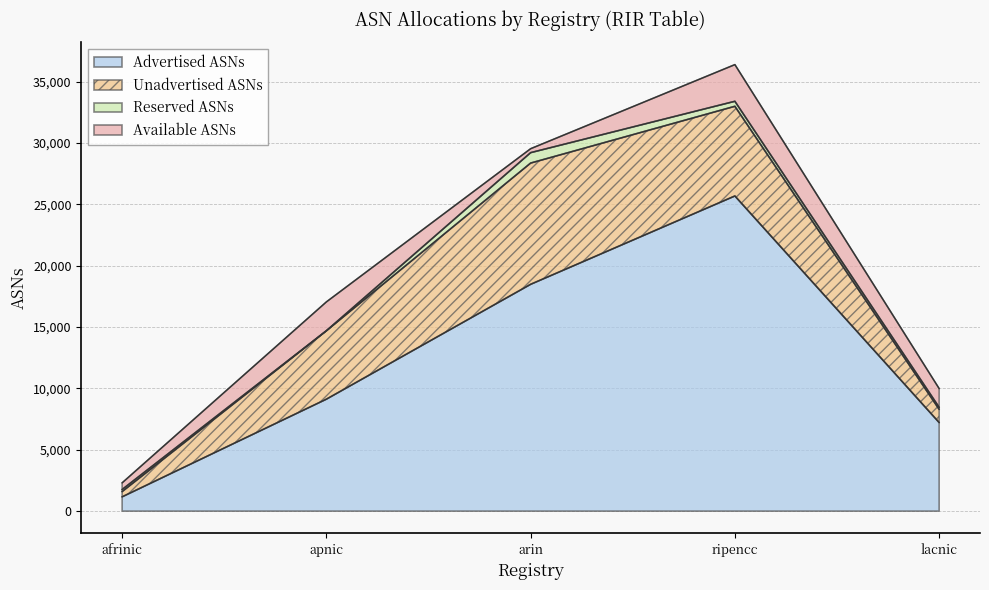

What is the approximate value of Allocated ASNs at apnic, to the nearest 100?

14700